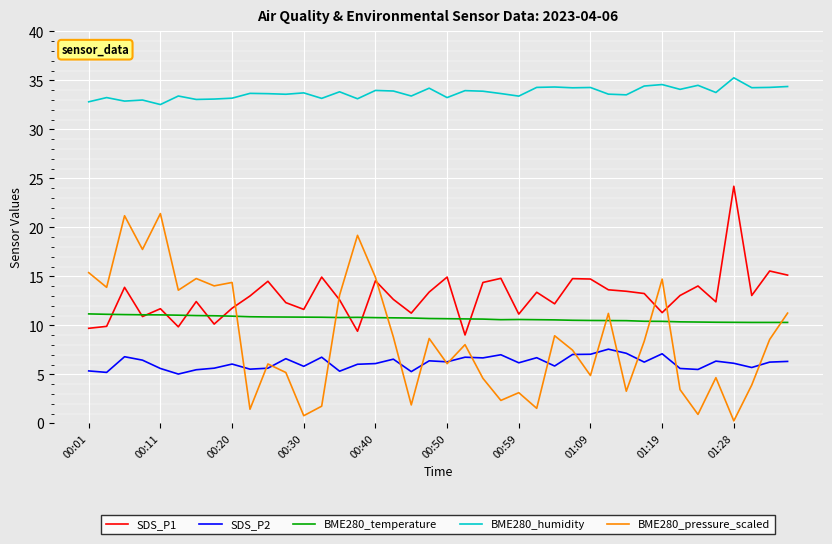

What is the lowest value of the SDS_P2 series?

5.0